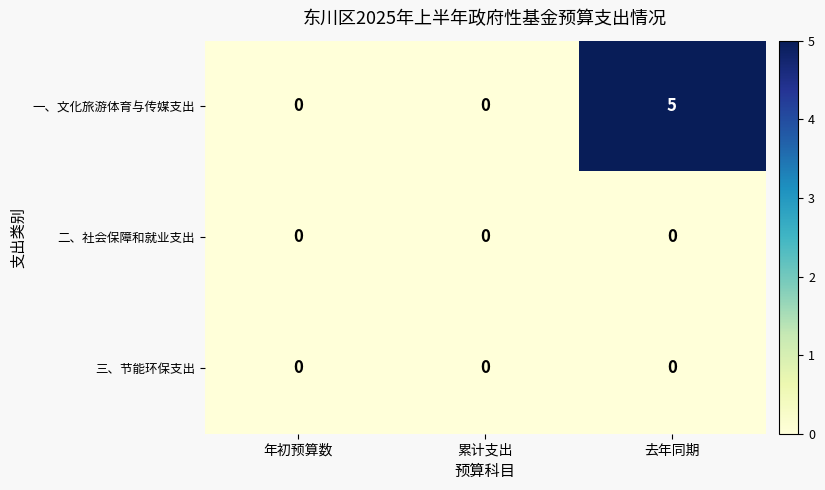

At which category is the sum across all series the highest?

去年同期